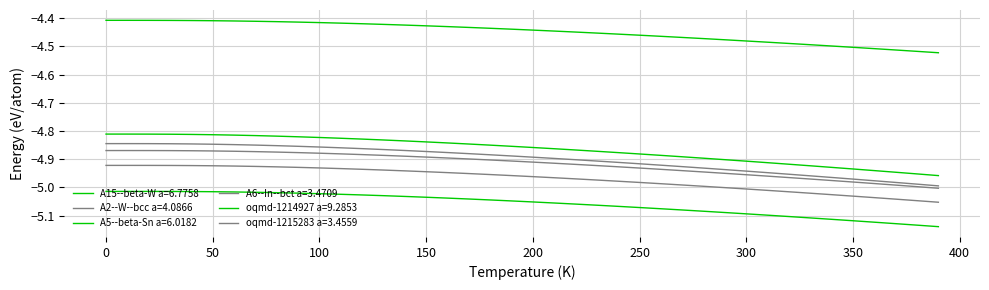

Reading right to left, what are all the values shown in this chart?

A15--beta-W a=6.7758: -5.1	-5.1	-5.1	-5.1	-5.1	-5.1	-5.1	-5.1	-5.1	-5.1	-5.1	-5.1	-5.1	-5.1	-5.1	-5.1	-5.1	-5.1	-5.1	-5.1	-5.0	-5.0	-5.0	-5.0	-5.0	-5.0	-5.0	-5.0	-5.0	-5.0	-5.0	-5.0	-5.0	-5.0	-5.0	-5.0	-5.0	-5.0	-5.0	-5.0
A2--W--bcc a=4.0866: -5.0	-5.0	-5.0	-5.0	-5.0	-5.0	-5.0	-5.0	-4.9	-4.9	-4.9	-4.9	-4.9	-4.9	-4.9	-4.9	-4.9	-4.9	-4.9	-4.9	-4.9	-4.9	-4.9	-4.9	-4.9	-4.9	-4.9	-4.9	-4.9	-4.9	-4.9	-4.9	-4.9	-4.8	-4.8	-4.8	-4.8	-4.8	-4.8	-4.8
A5--beta-Sn a=6.0182: -4.5	-4.5	-4.5	-4.5	-4.5	-4.5	-4.5	-4.5	-4.5	-4.5	-4.5	-4.5	-4.5	-4.5	-4.5	-4.5	-4.5	-4.4	-4.4	-4.4	-4.4	-4.4	-4.4	-4.4	-4.4	-4.4	-4.4	-4.4	-4.4	-4.4	-4.4	-4.4	-4.4	-4.4	-4.4	-4.4	-4.4	-4.4	-4.4	-4.4
A6--In--bct a=3.4709: -5.1	-5.0	-5.0	-5.0	-5.0	-5.0	-5.0	-5.0	-5.0	-5.0	-5.0	-5.0	-5.0	-5.0	-5.0	-5.0	-5.0	-5.0	-5.0	-5.0	-5.0	-5.0	-5.0	-4.9	-4.9	-4.9	-4.9	-4.9	-4.9	-4.9	-4.9	-4.9	-4.9	-4.9	-4.9	-4.9	-4.9	-4.9	-4.9	-4.9
oqmd-1214927 a=9.2853: -5.0	-5.0	-4.9	-4.9	-4.9	-4.9	-4.9	-4.9	-4.9	-4.9	-4.9	-4.9	-4.9	-4.9	-4.9	-4.9	-4.9	-4.9	-4.9	-4.9	-4.9	-4.9	-4.8	-4.8	-4.8	-4.8	-4.8	-4.8	-4.8	-4.8	-4.8	-4.8	-4.8	-4.8	-4.8	-4.8	-4.8	-4.8	-4.8	-4.8
oqmd-1215283 a=3.4559: -5.0	-5.0	-5.0	-5.0	-5.0	-5.0	-5.0	-5.0	-5.0	-5.0	-5.0	-4.9	-4.9	-4.9	-4.9	-4.9	-4.9	-4.9	-4.9	-4.9	-4.9	-4.9	-4.9	-4.9	-4.9	-4.9	-4.9	-4.9	-4.9	-4.9	-4.9	-4.9	-4.9	-4.9	-4.9	-4.9	-4.9	-4.9	-4.9	-4.9